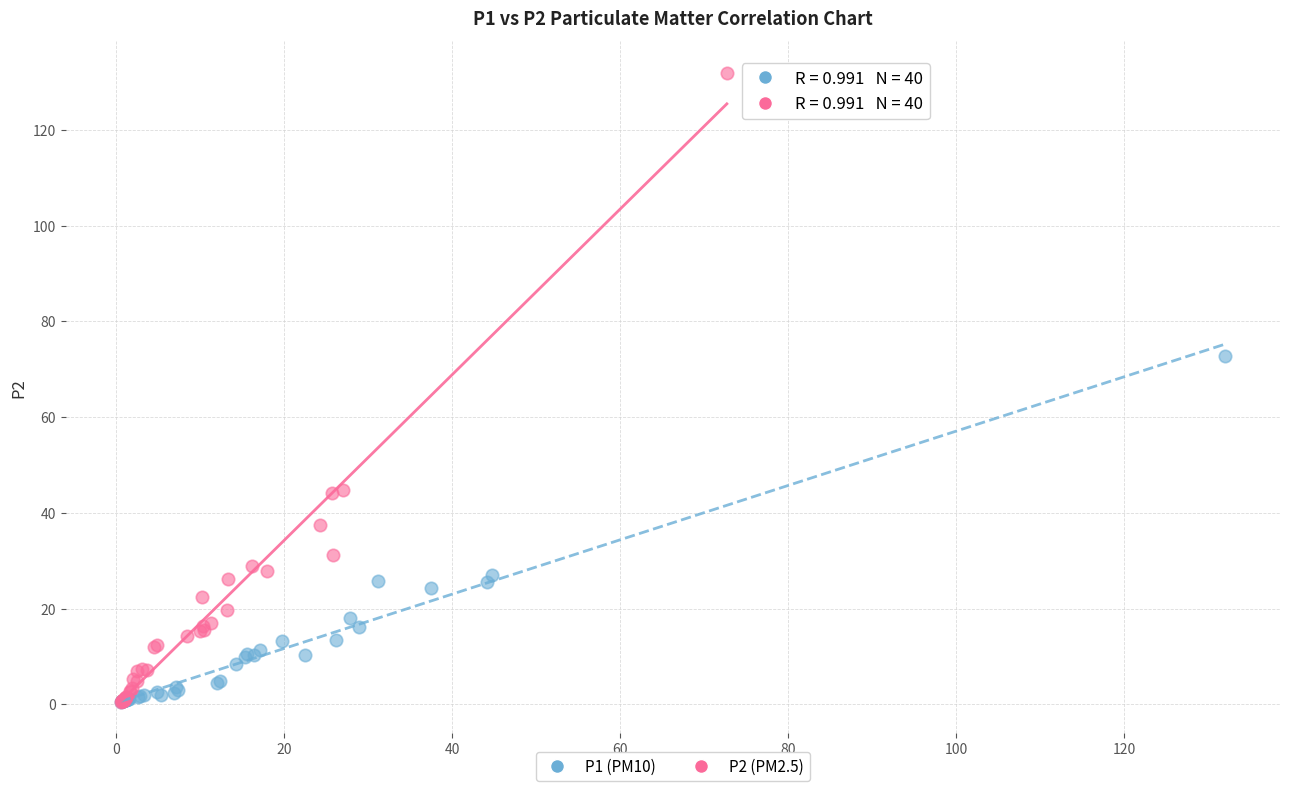

Which series contains the highest Y value?

P2 (PM2.5)